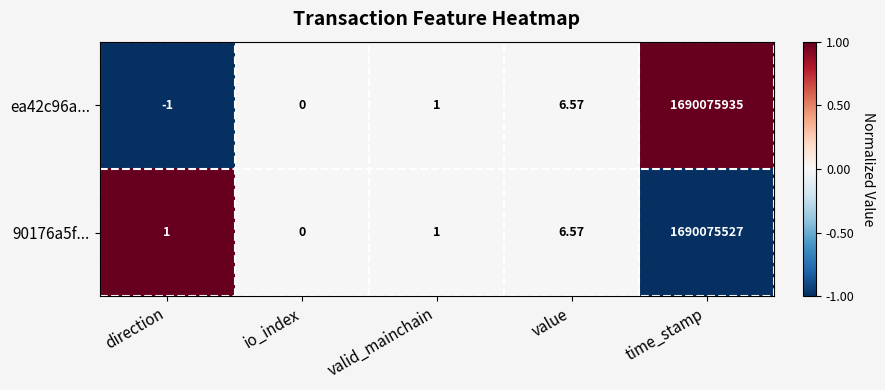

Where is ea42c96a... nearest to the value 845037967?

value